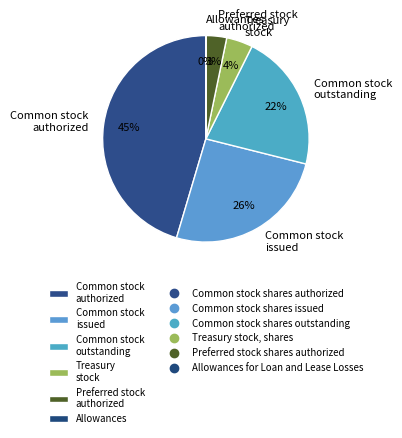

Which has a higher value, Common stock issued or Common stock authorized?

Common stock authorized